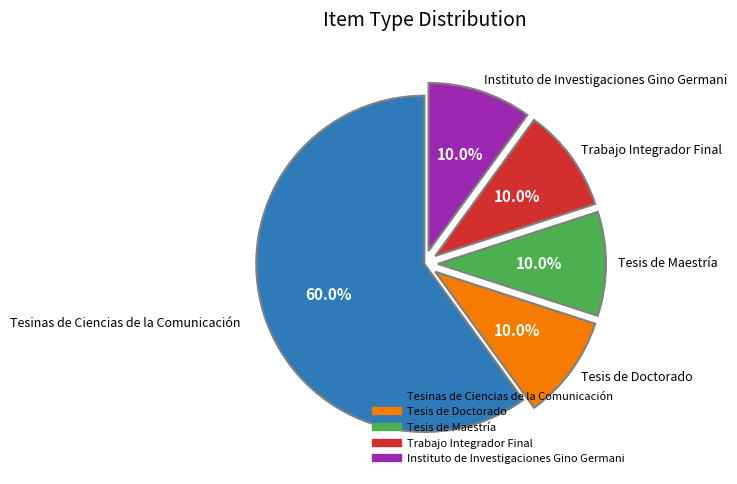

To the nearest percent, what is the average slice percentage?

20%